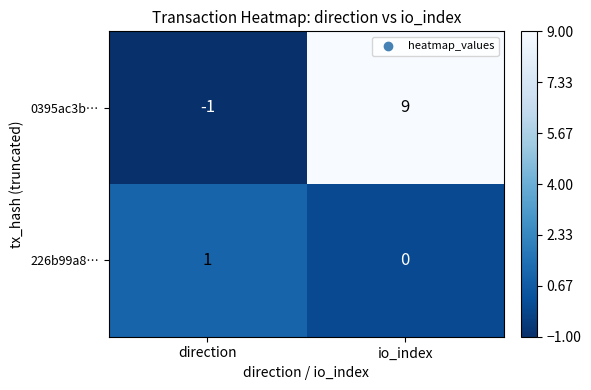

Reading left to right, list all the values displayed in this chart.

0395ac3b…: -1	9
226b99a8…: 1	0